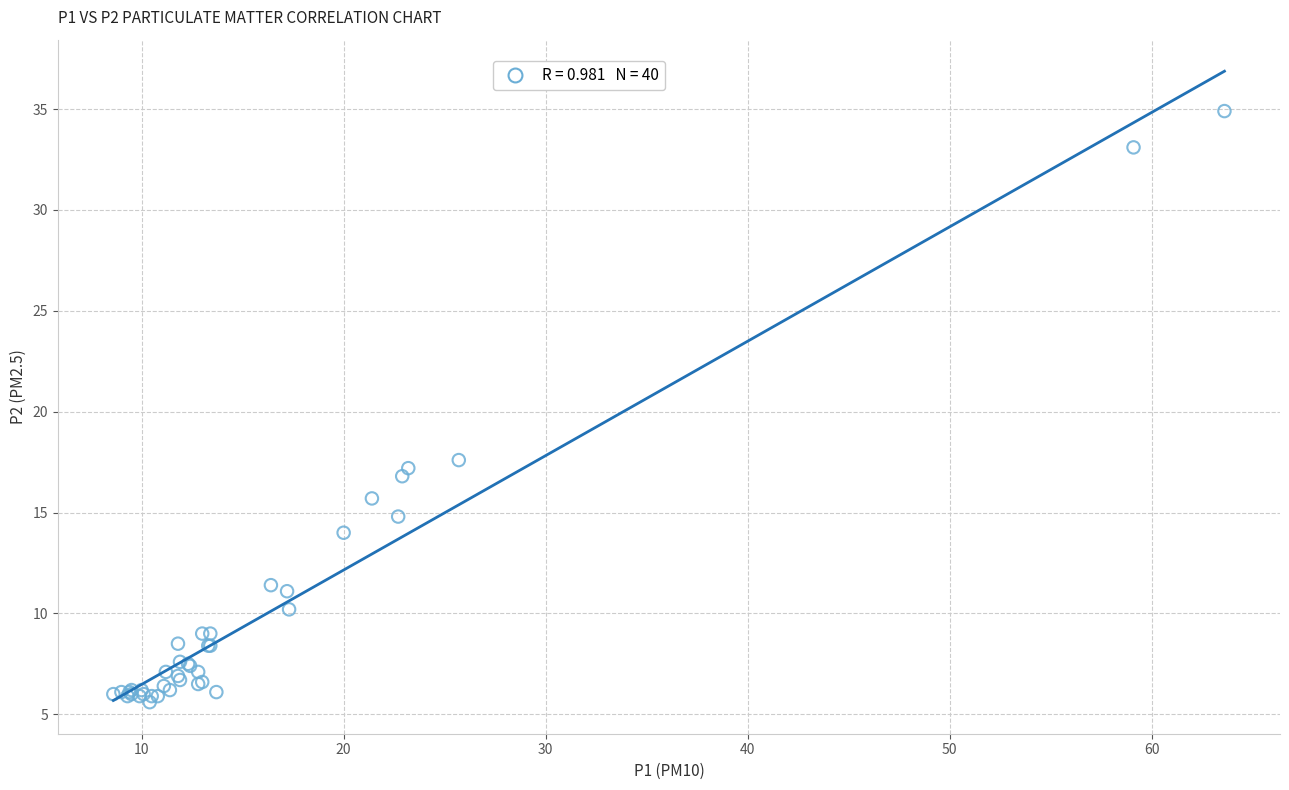

What Y value in the scatter plot is closest to 20?

17.6